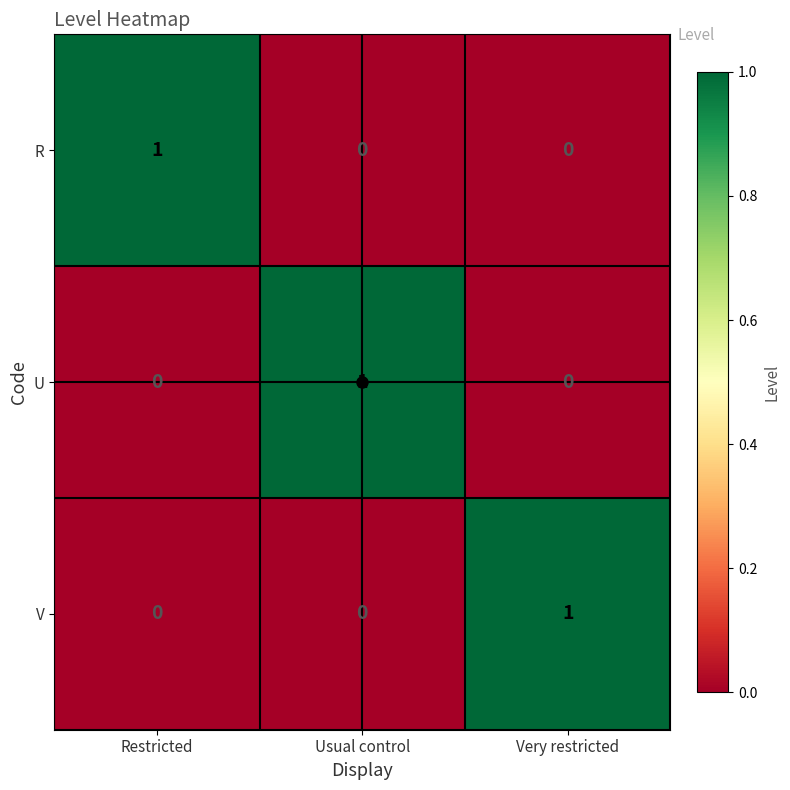

The value of U at Usual control is 1. True or false?

True